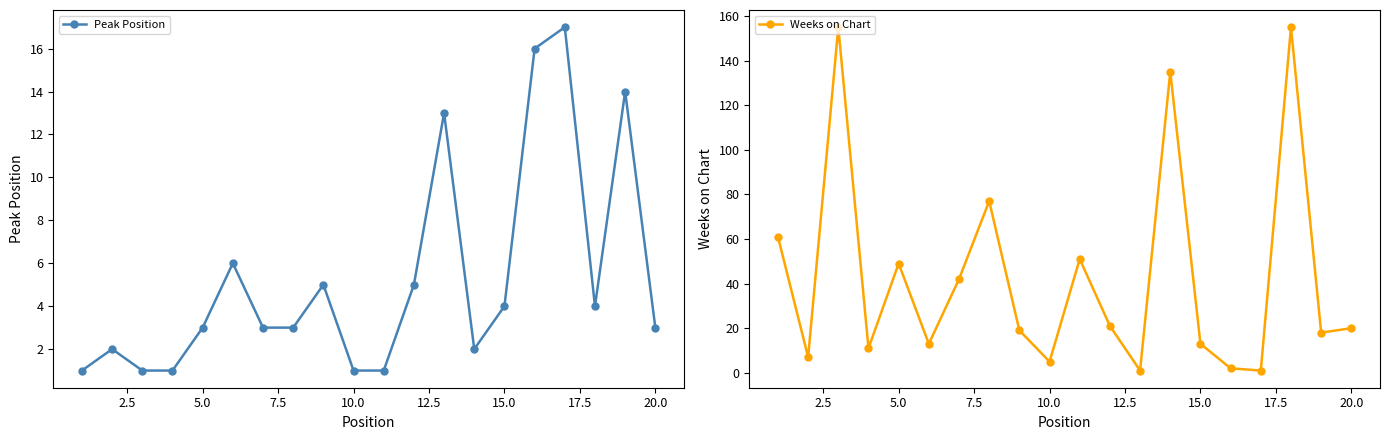

What is the sum of all Peak Position values?

105